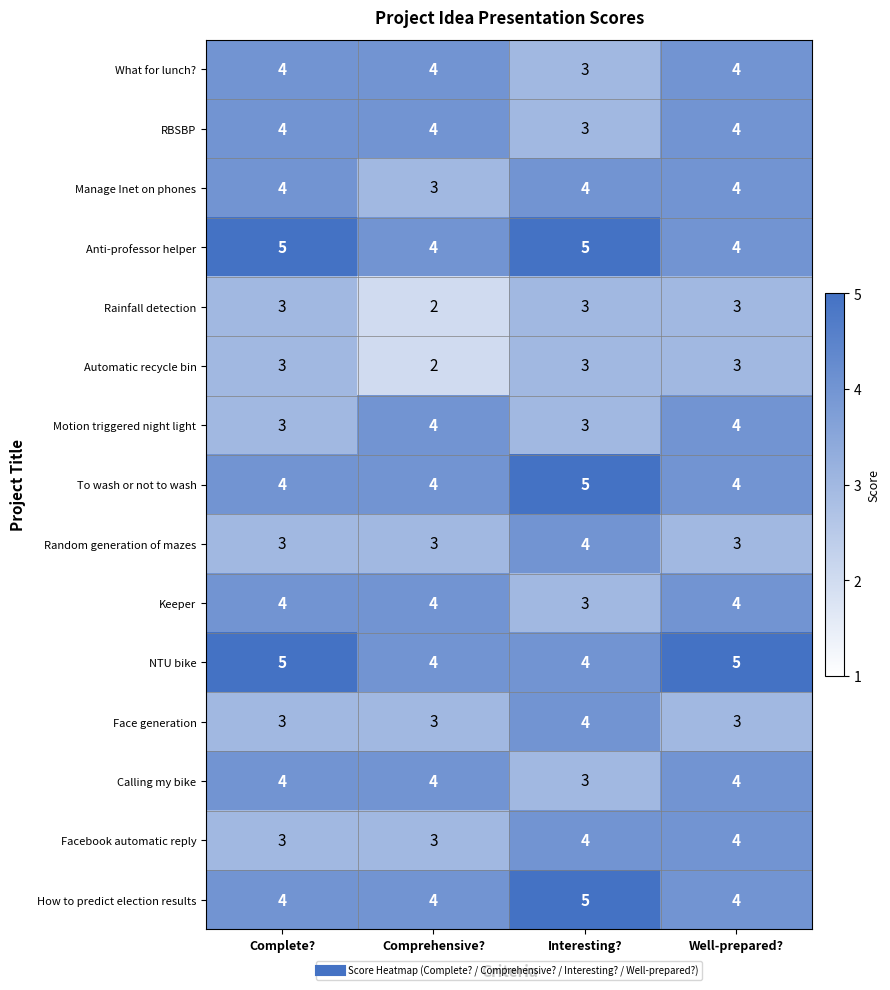

At which category is the sum across all series the highest?

Well-prepared?